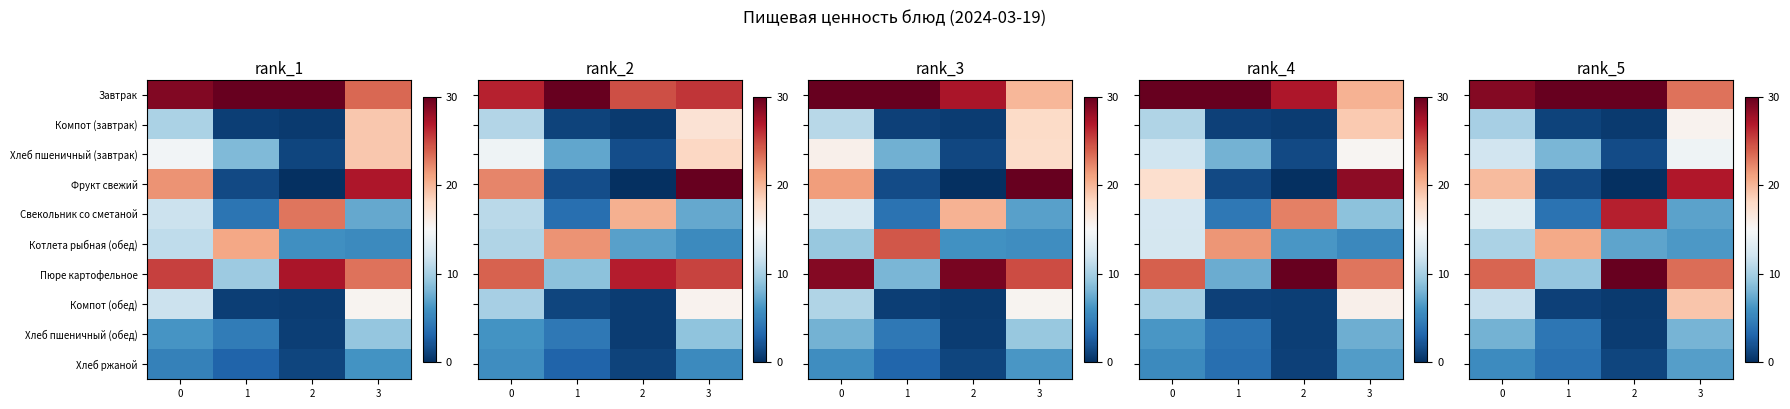

What value does the Котлета рыбная (обед) series have at 3?

6.3